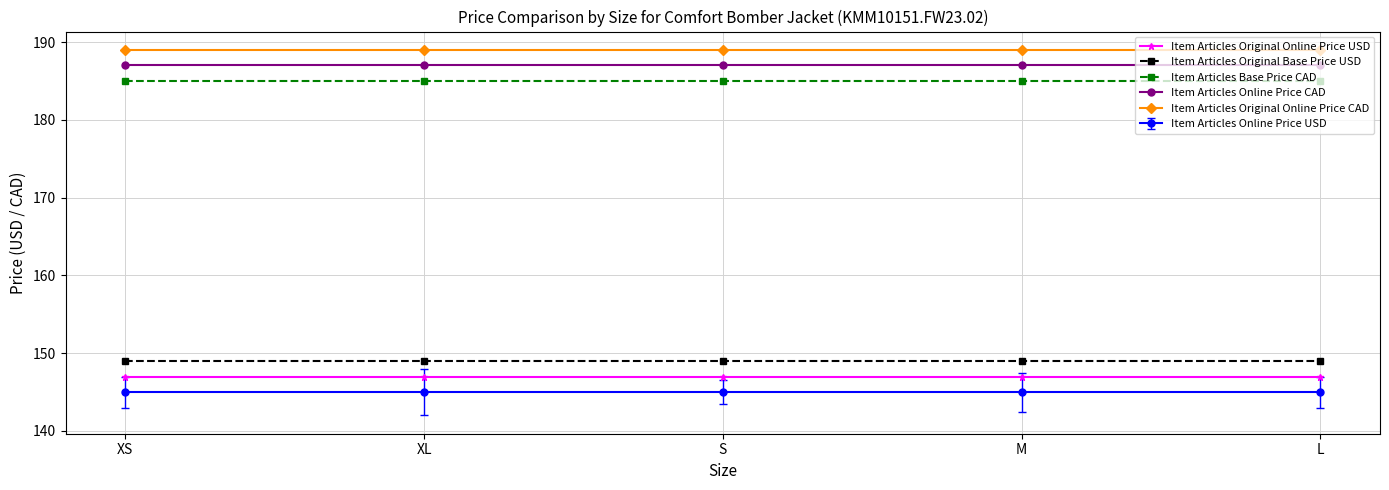

What is the approximate value of Item Articles Original Online Price USD at L?

147